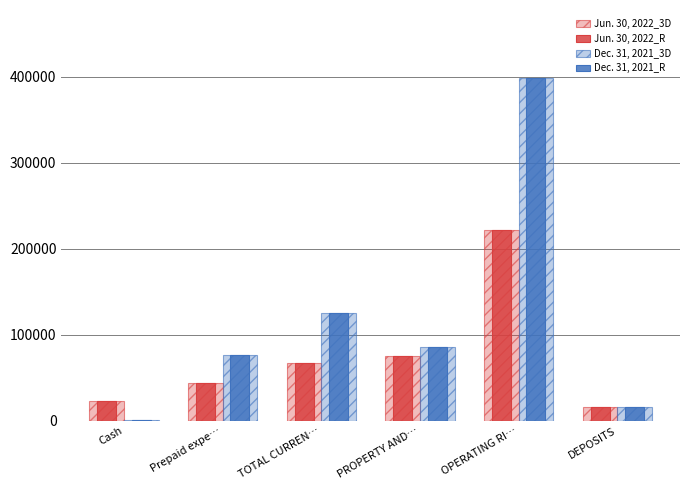

At which label does Jun. 30, 2022_3D first exceed 67261?

PROPERTY AND…